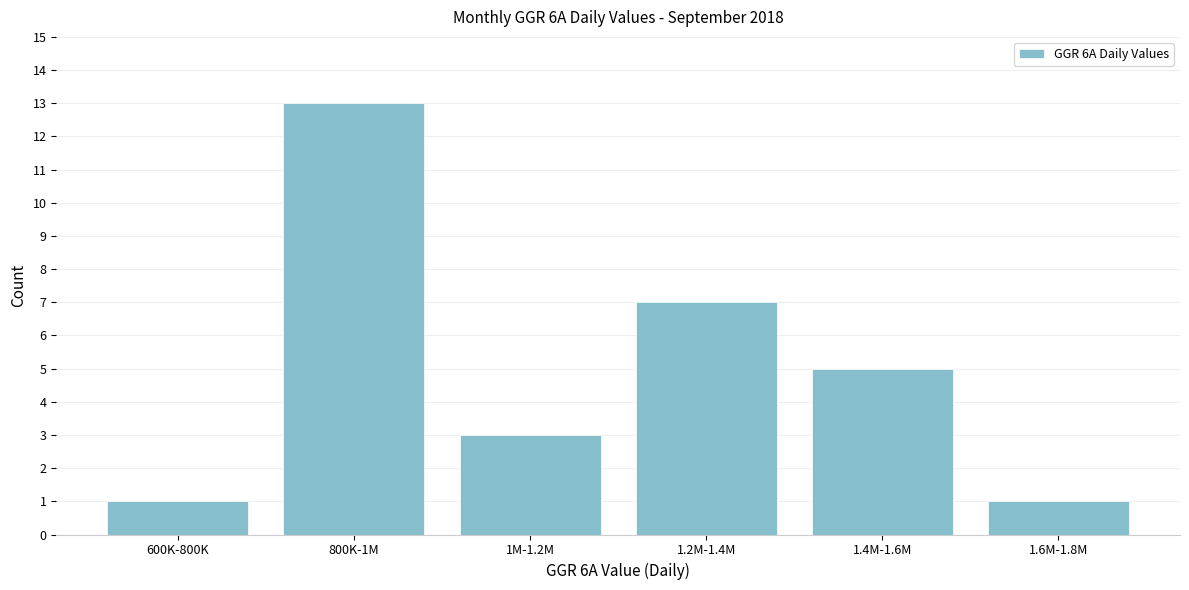

Reading left to right, list all the values displayed in this chart.

1	13	3	7	5	1